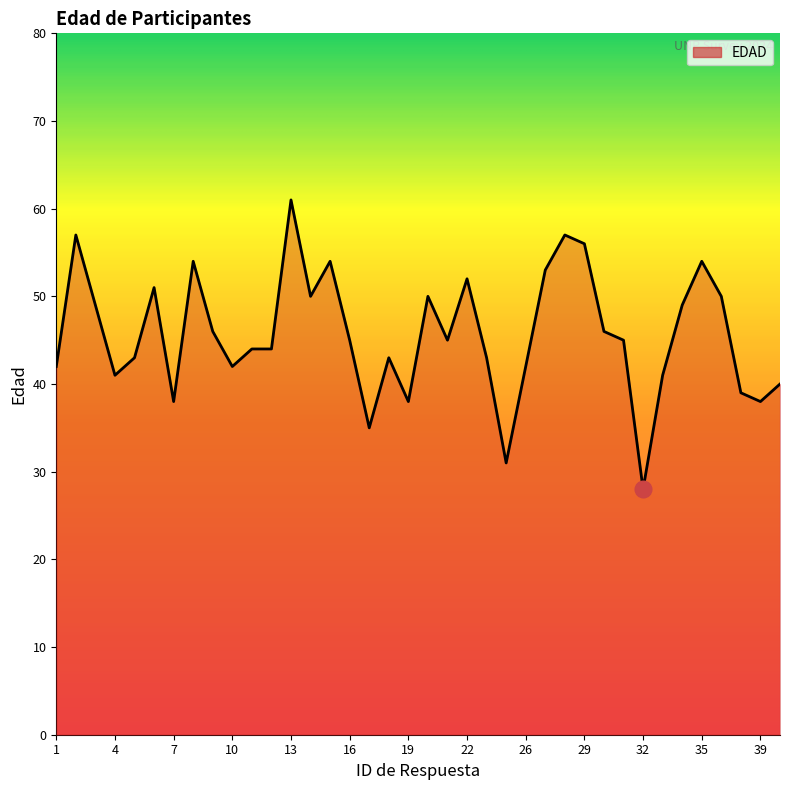

What is the smallest value displayed?

28